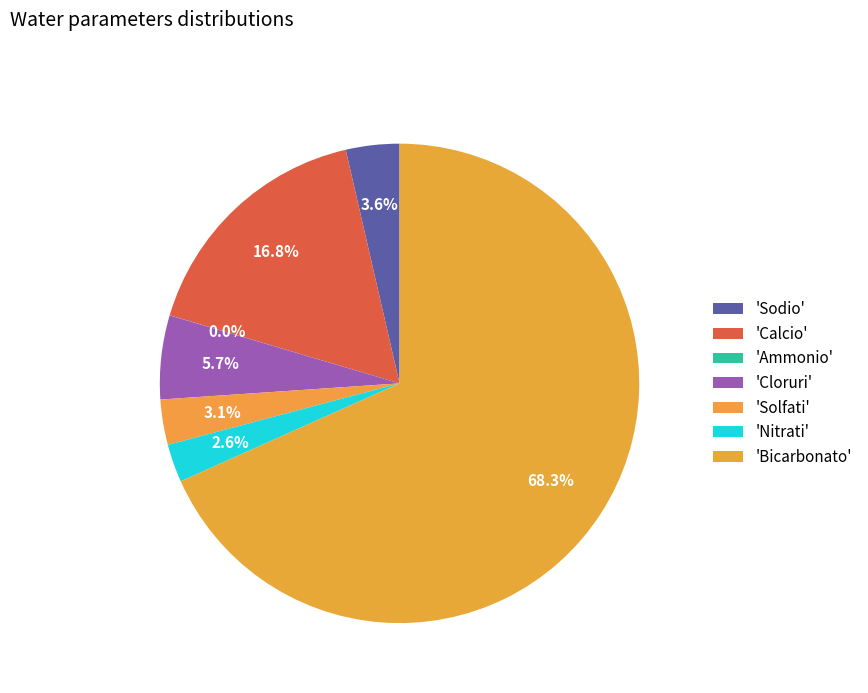

To the nearest percent, what is the average slice percentage?

14%